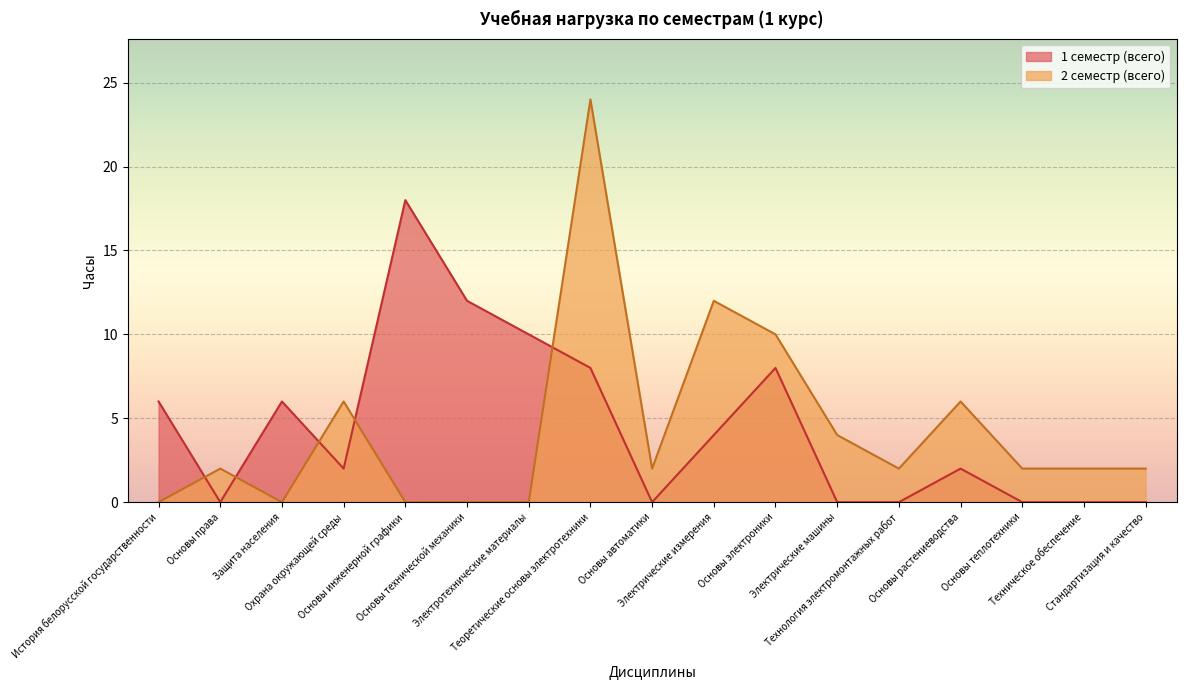

Reading left to right, extract all data points from this chart.

1 семестр (всего): История белорусской государственности=6	Основы права=0	Защита населения=6	Охрана окружающей среды=2	Основы инженерной графики=18	Основы технической механики=12	Электротехнические материалы=10	Теоретические основы электротехники=8	Основы автоматики=0	Электрические измерения=4	Основы электроники=8	Электрические машины=0	Технология электромонтажных работ=0	Основы растениеводства=2	Основы теплотехники=0	Техническое обеспечение=0	Стандартизация и качество=0
2 семестр (всего): История белорусской государственности=0	Основы права=2	Защита населения=0	Охрана окружающей среды=6	Основы инженерной графики=0	Основы технической механики=0	Электротехнические материалы=0	Теоретические основы электротехники=24	Основы автоматики=2	Электрические измерения=12	Основы электроники=10	Электрические машины=4	Технология электромонтажных работ=2	Основы растениеводства=6	Основы теплотехники=2	Техническое обеспечение=2	Стандартизация и качество=2